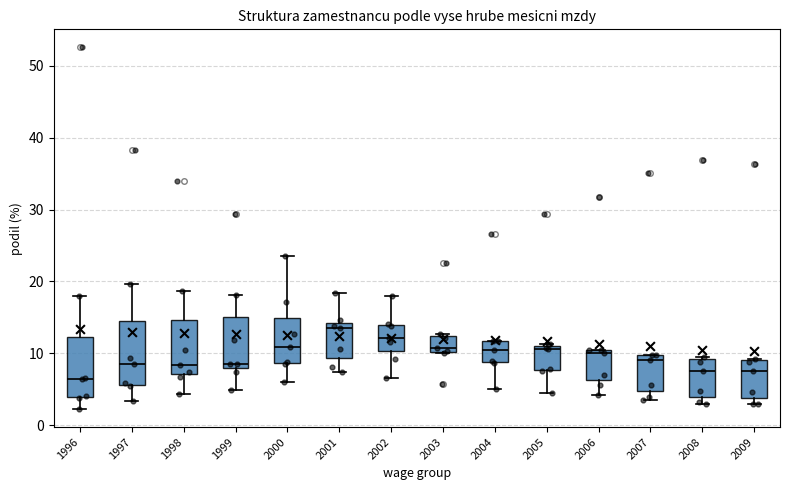

Which box's median line is the highest?

2001